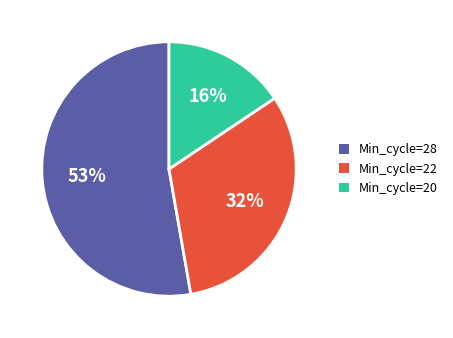

To the nearest percent, what is the difference between the largest and smallest slice percentages?

37%